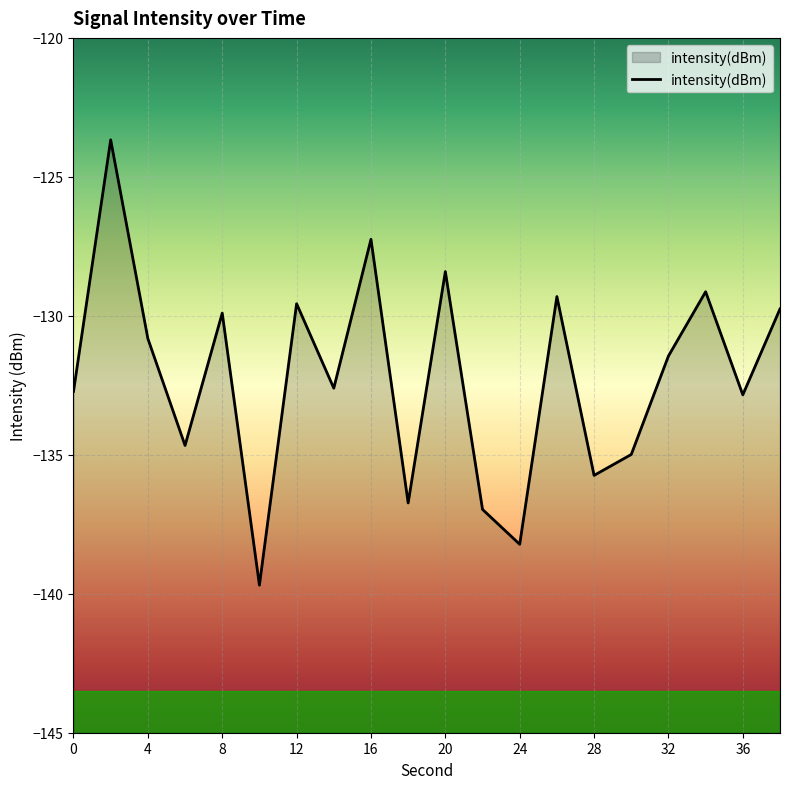

The value at 8 is -49.7. True or false?

False